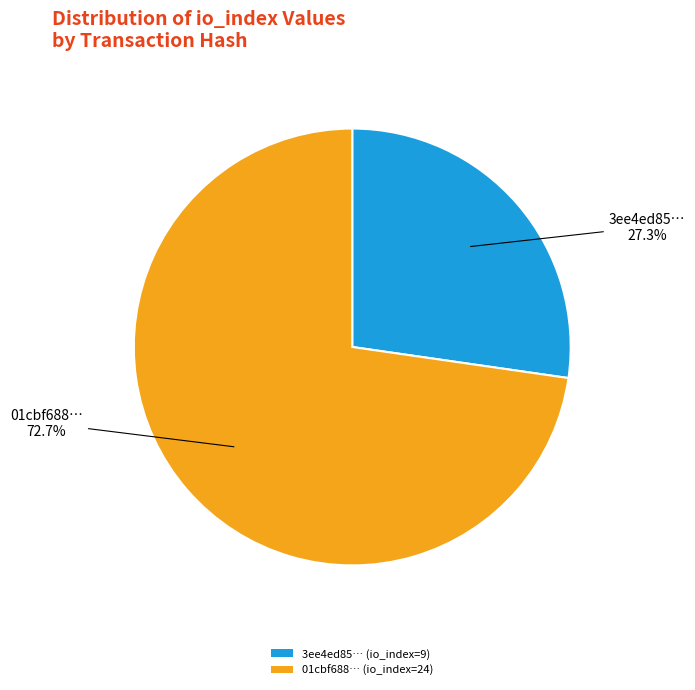

Does any single category account for the majority?

Yes